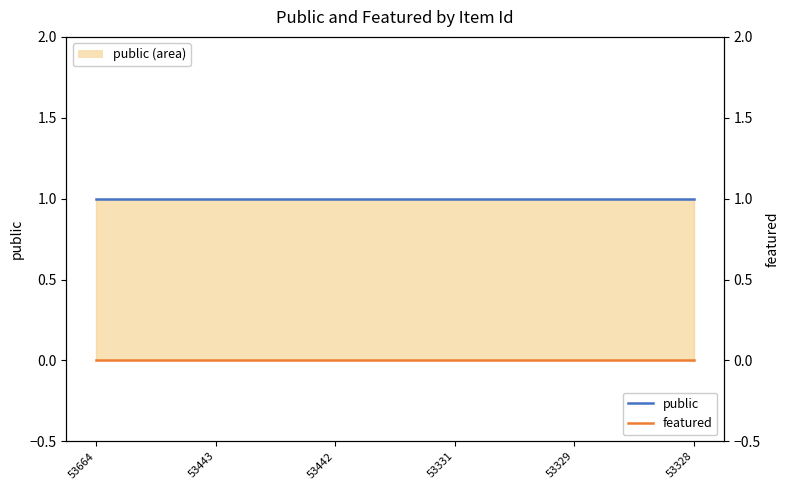

True or false: public and featured cross at least once.

False